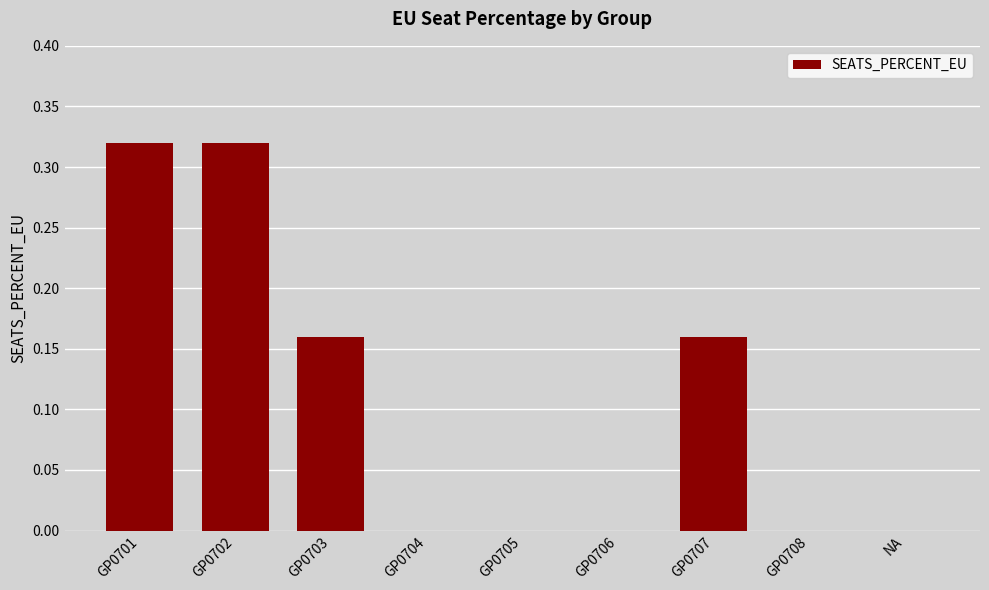

The value at GP0704 is 0.0. True or false?

True